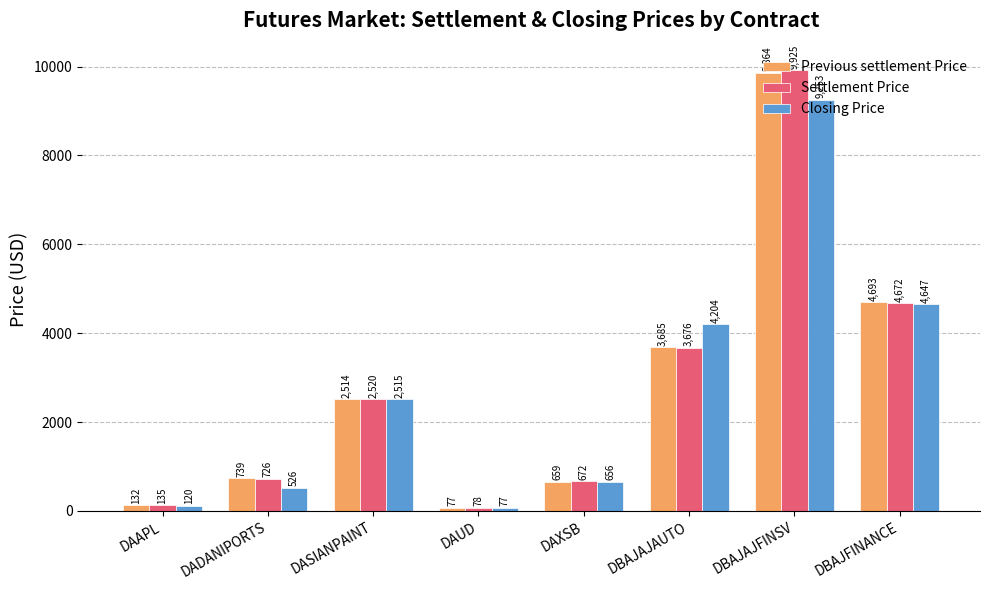

What is the label of the 4th bar from the left?

DAUD